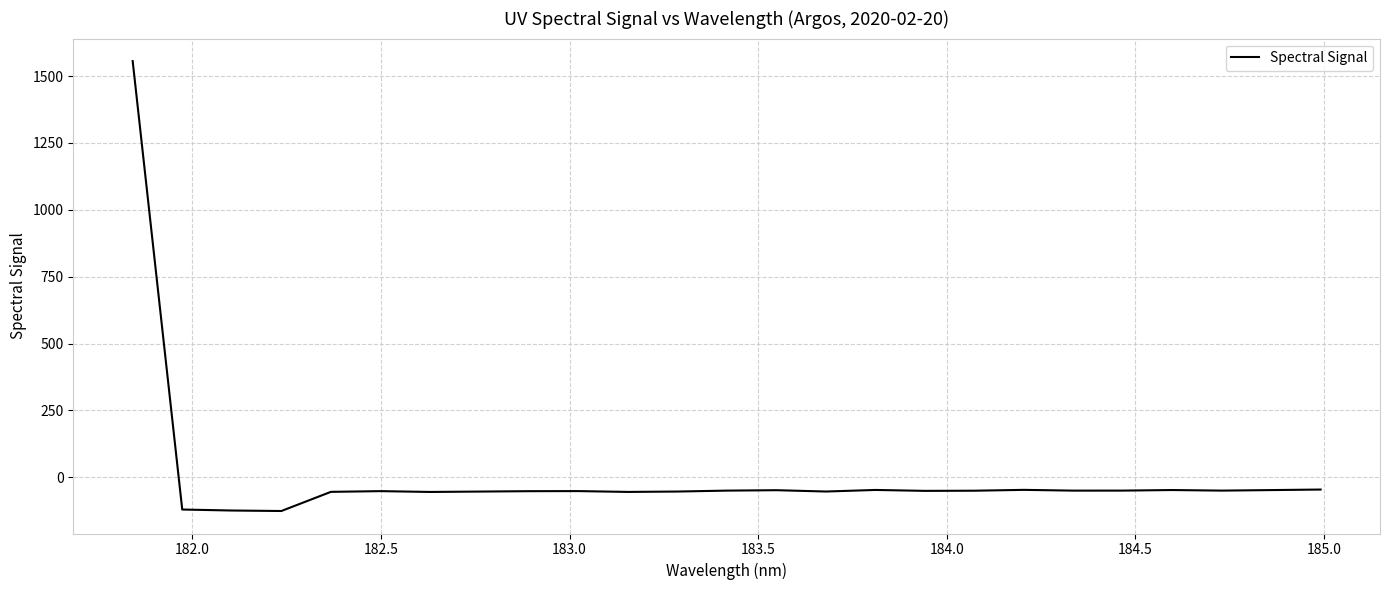

How many distinct data groups are displayed?

1